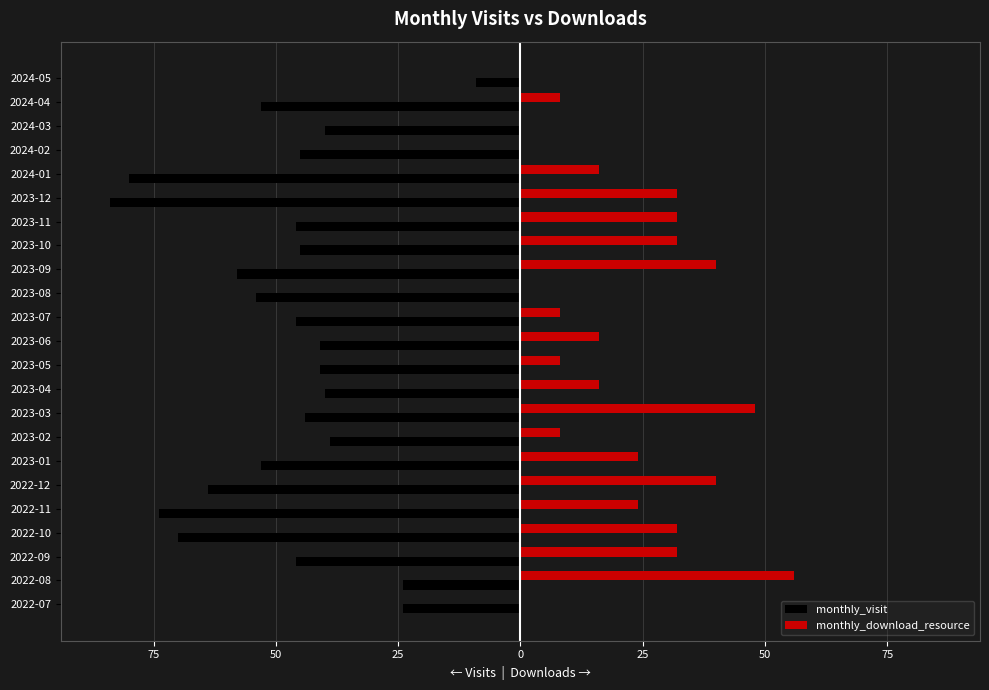

What are all the series names shown in the legend?

monthly_visit, monthly_download_resource